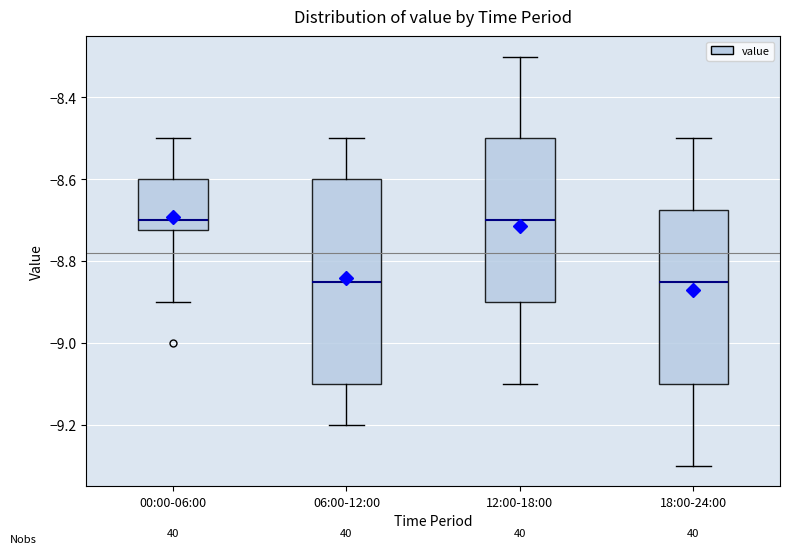

Reading left to right, transcribe this box plot: for each box, give where its median line is, the range the box spans, and where its two whiskers end, as read against the y-axis. The values are not printed on the chart, so give them approximately, as read against the axis.

00:00-06:00: median -8.70, box -8.72 to -8.60, whiskers -8.90 to -8.50
06:00-12:00: median -8.84, box -9.10 to -8.60, whiskers -9.20 to -8.50
12:00-18:00: median -8.70, box -8.90 to -8.50, whiskers -9.10 to -8.30
18:00-24:00: median -8.84, box -9.10 to -8.68, whiskers -9.30 to -8.50